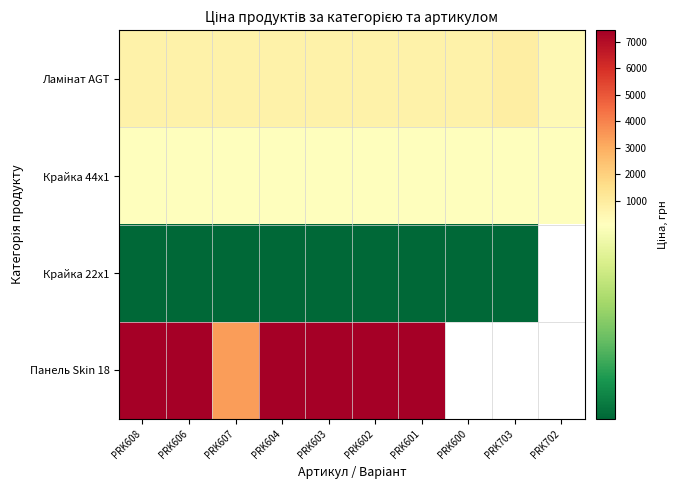

List the labels in order of Ламінат AGT value, largest first.

PRK703, PRK608, PRK606, PRK607, PRK604, PRK603, PRK602, PRK601, PRK600, PRK702